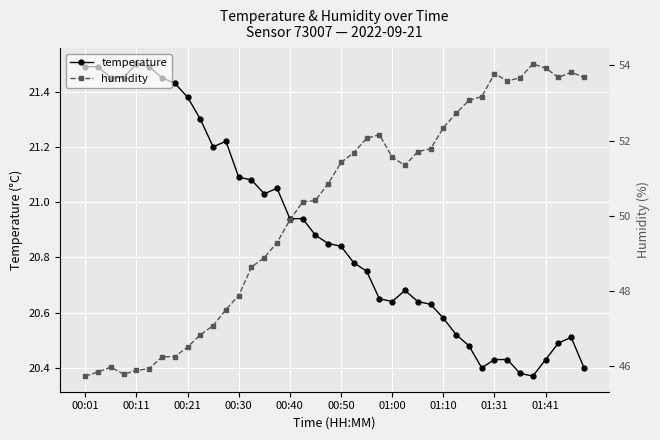

In humidity, how many points are lower than both neighbors (excluding endpoints)?

4